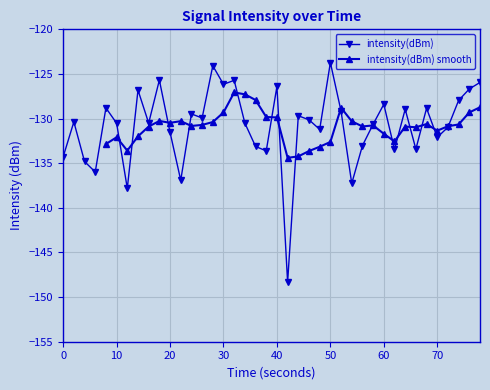

How many interior local valleys (lower than both neighbors) does the data have?

13